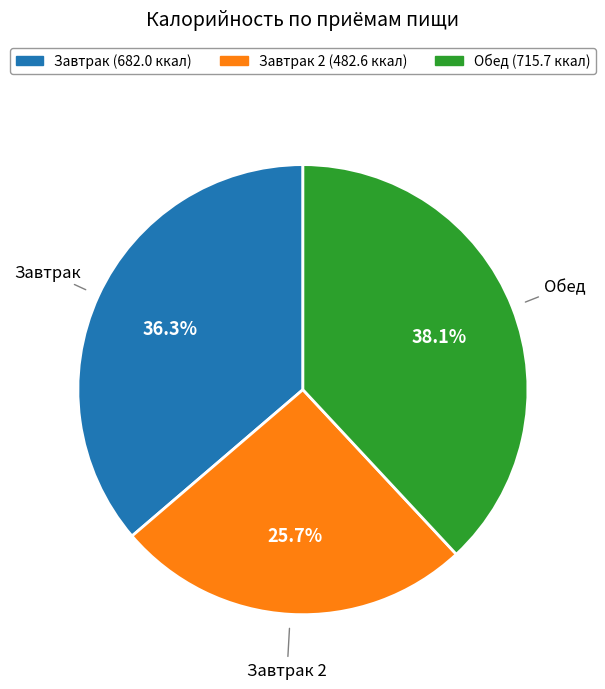

Which slice is the largest?

Обед